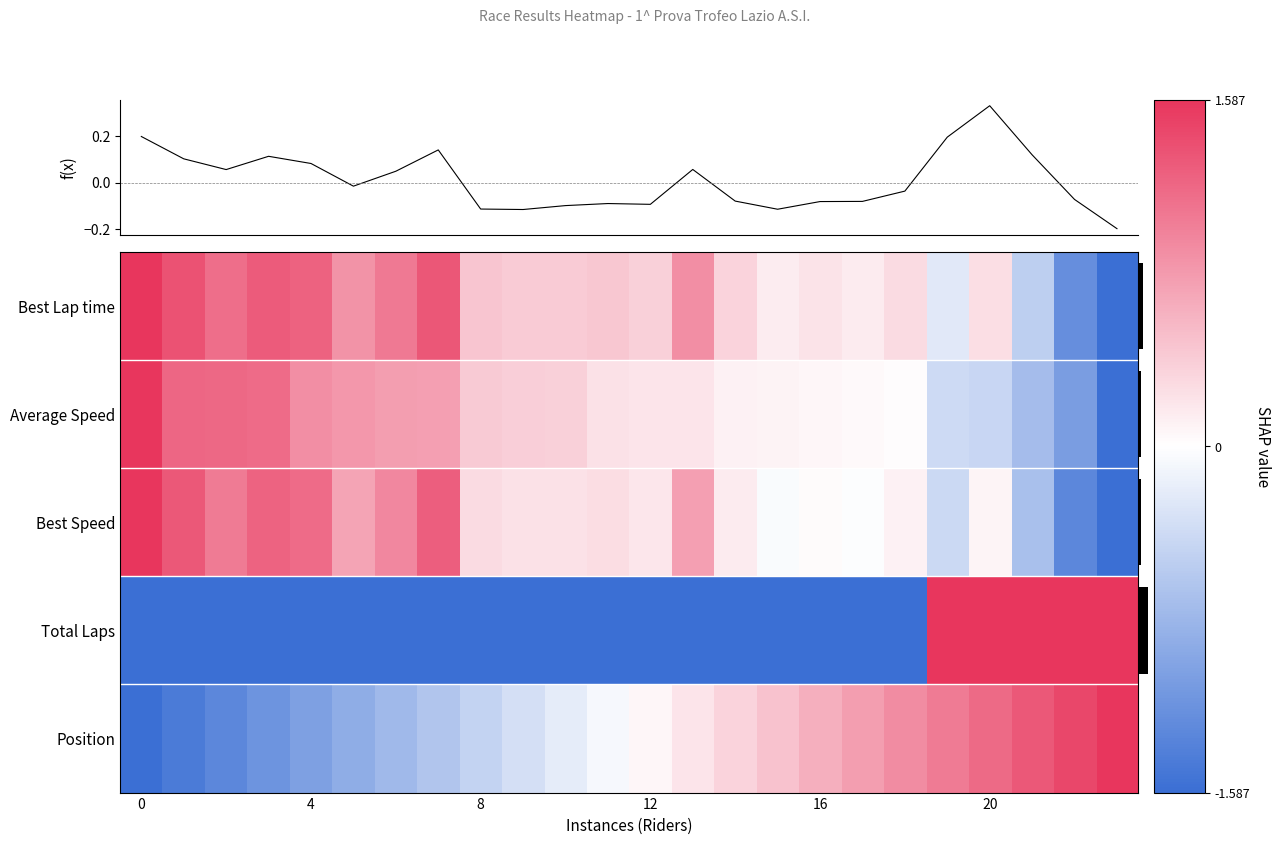

What is the sum of all Best Speed values?

4.7